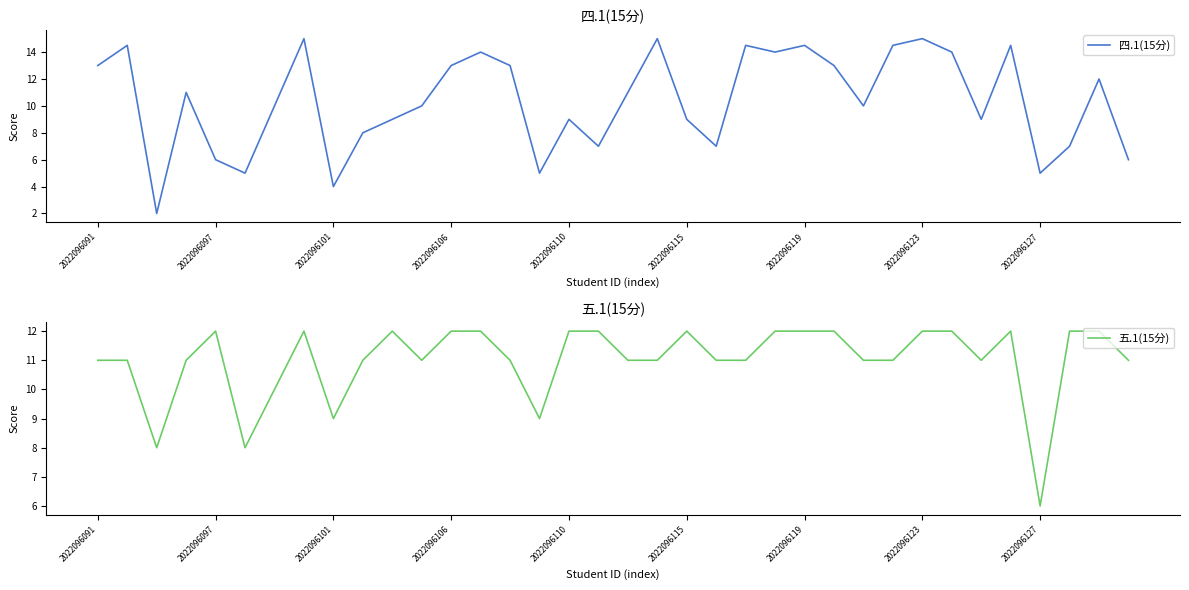

What is the difference between the 四.1(15分) values at 2022096110 and 2022096119?

5.5